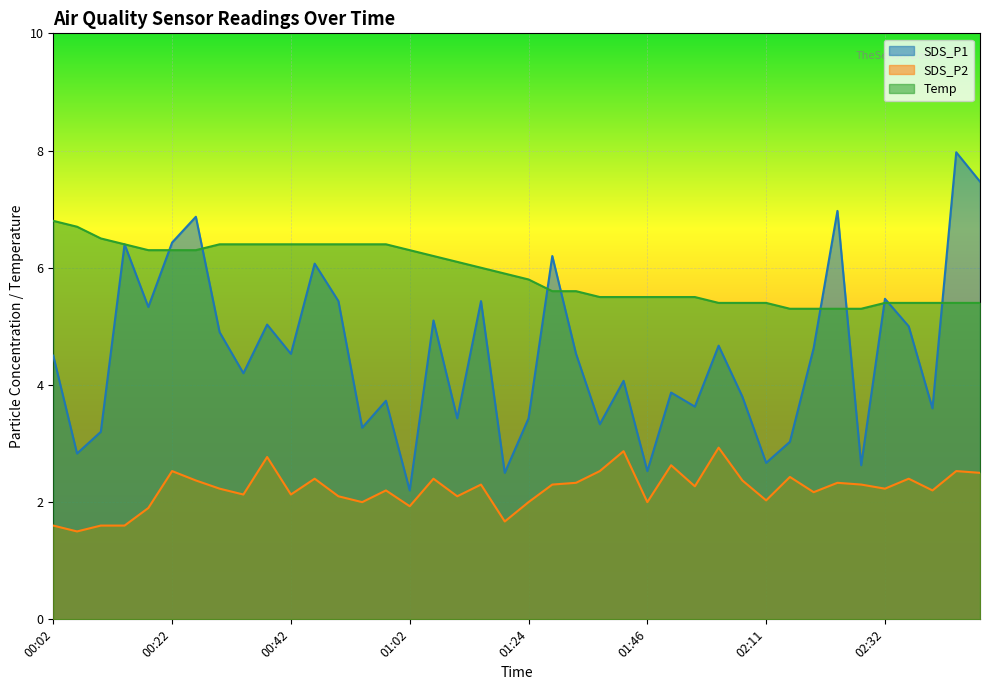

Reading left to right, transcribe all the data shown in this chart.

SDS_P1: 4.5	2.8	3.2	6.4	5.3	6.4	6.9	4.9	4.2	5.0	4.5	6.1	5.4	3.3	3.7	2.2	5.1	3.4	5.4	2.5	3.4	6.2	4.5	3.3	4.1	2.5	3.9	3.6	4.7	3.8	2.7	3.0	4.6	7.0	2.6	5.5	5.0	3.6	8.0	7.5
SDS_P2: 1.6	1.5	1.6	1.6	1.9	2.5	2.4	2.2	2.1	2.8	2.1	2.4	2.1	2.0	2.2	1.9	2.4	2.1	2.3	1.7	2.0	2.3	2.3	2.5	2.9	2.0	2.6	2.3	2.9	2.4	2.0	2.4	2.2	2.3	2.3	2.2	2.4	2.2	2.5	2.5
Temp: 6.8	6.7	6.5	6.4	6.3	6.3	6.3	6.4	6.4	6.4	6.4	6.4	6.4	6.4	6.4	6.3	6.2	6.1	6.0	5.9	5.8	5.6	5.6	5.5	5.5	5.5	5.5	5.5	5.4	5.4	5.4	5.3	5.3	5.3	5.3	5.4	5.4	5.4	5.4	5.4